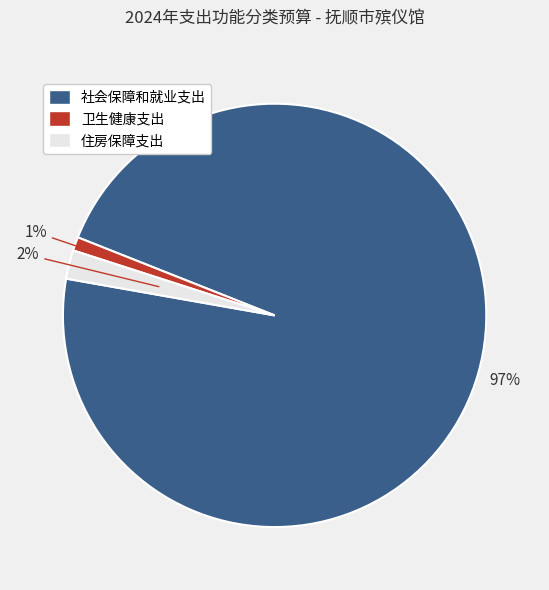

True or false: 住房保障支出 accounts for 2% of the total.

True